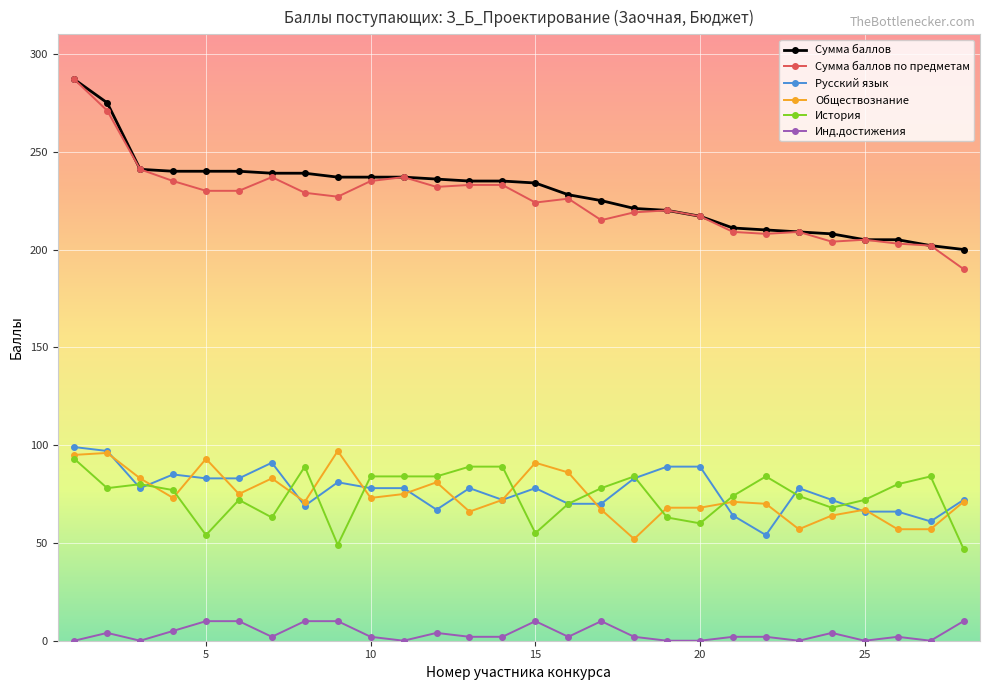

How many categories are shown in the chart?

28